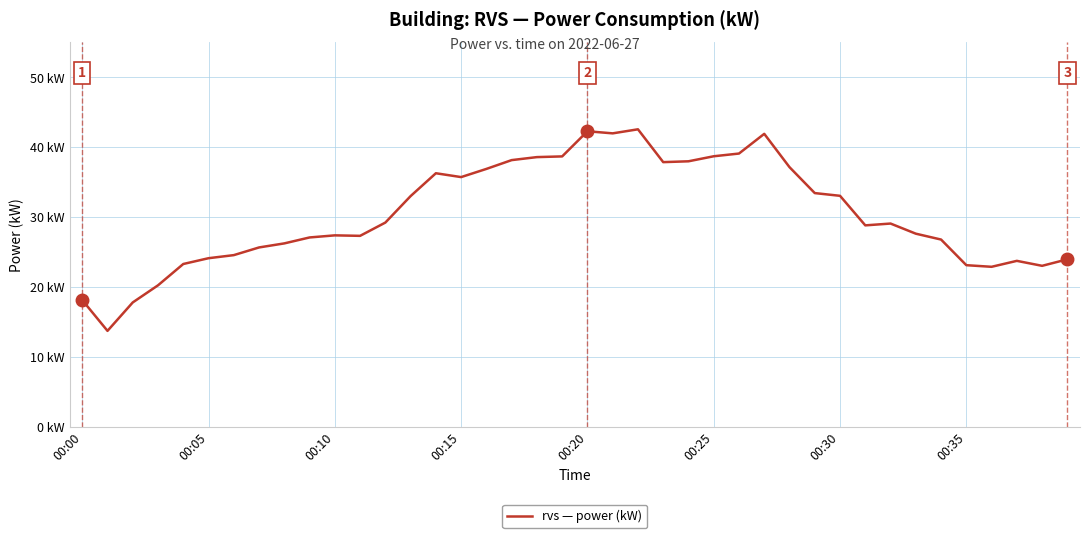

What is the sum of all values?

1216.9